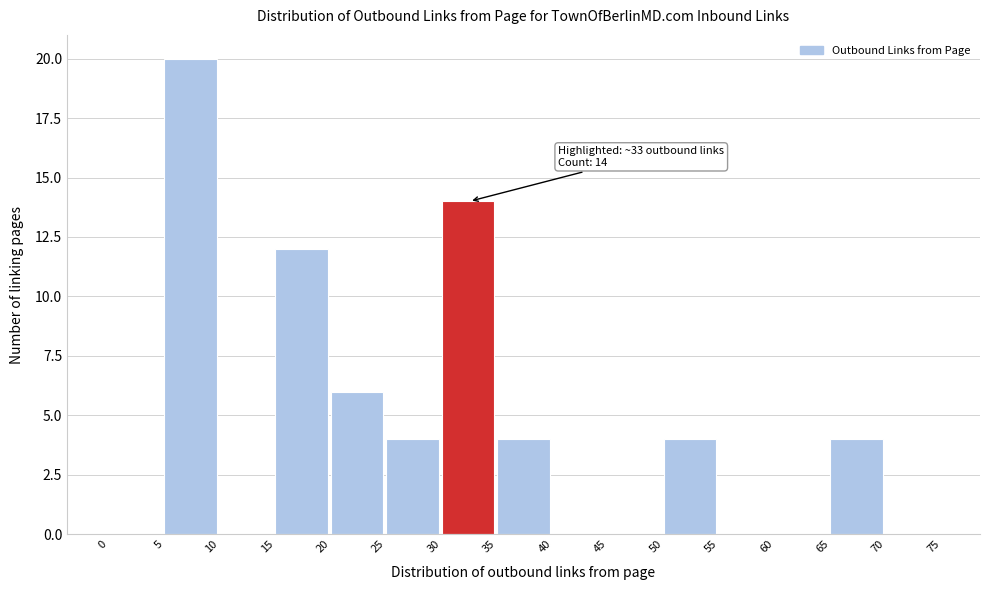

Which range on the x-axis has the tallest bar?

5 to 10